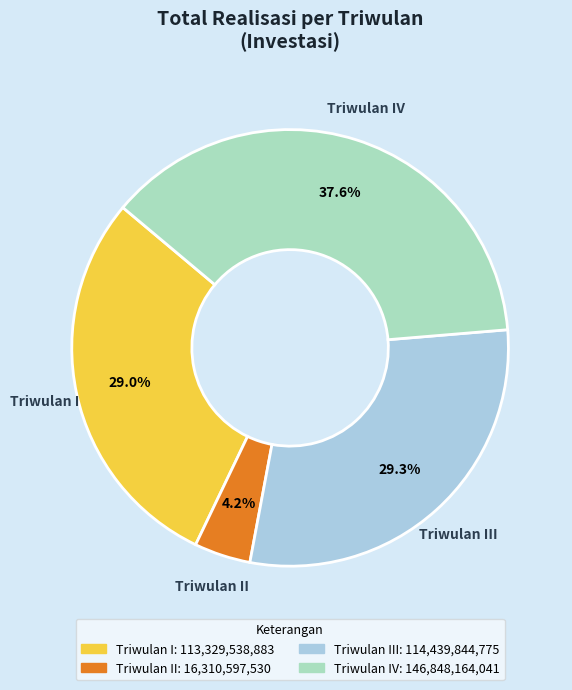

Is there a majority slice in this chart?

No